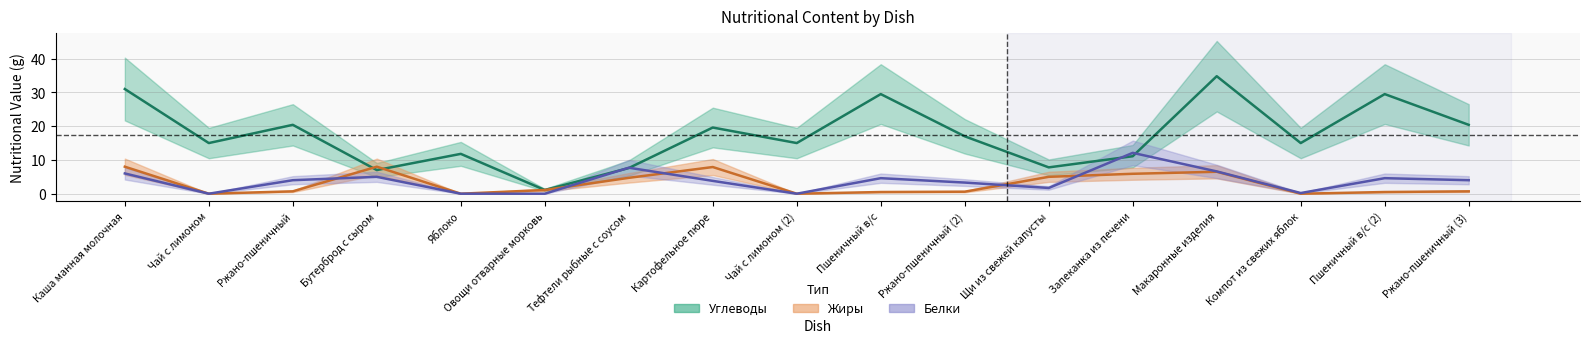

Which has a higher value, Картофельное пюре or Чай с лимоном (2)?

Картофельное пюре